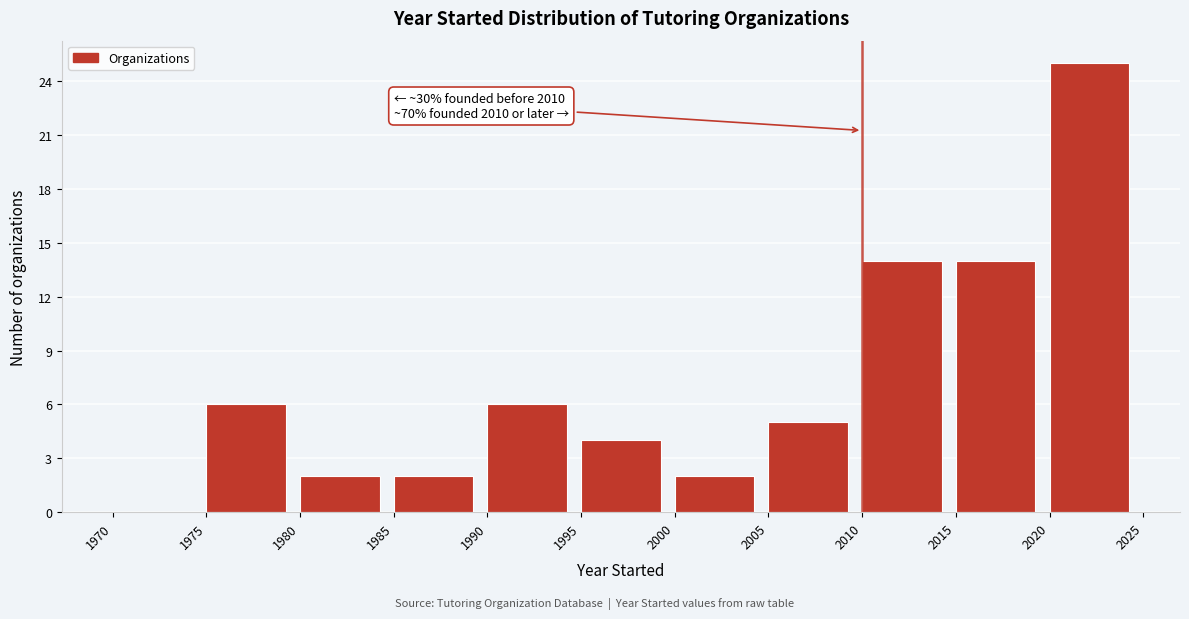

Which range on the x-axis has the tallest bar?

2020 to 2025